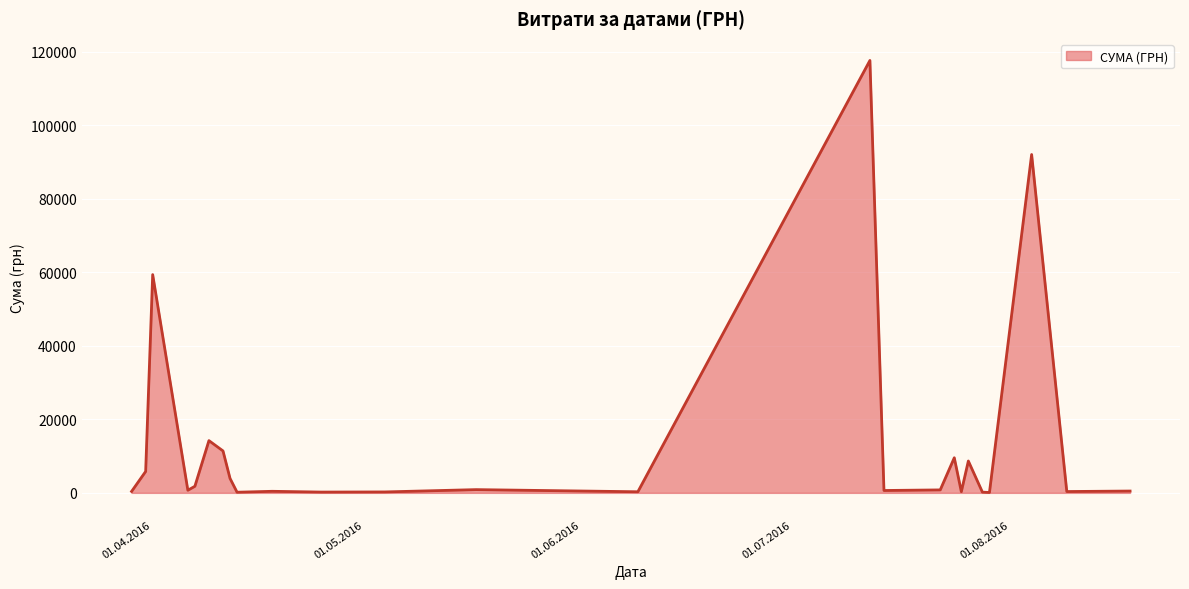

What is the difference between the maximum and minimum values?

117471.0